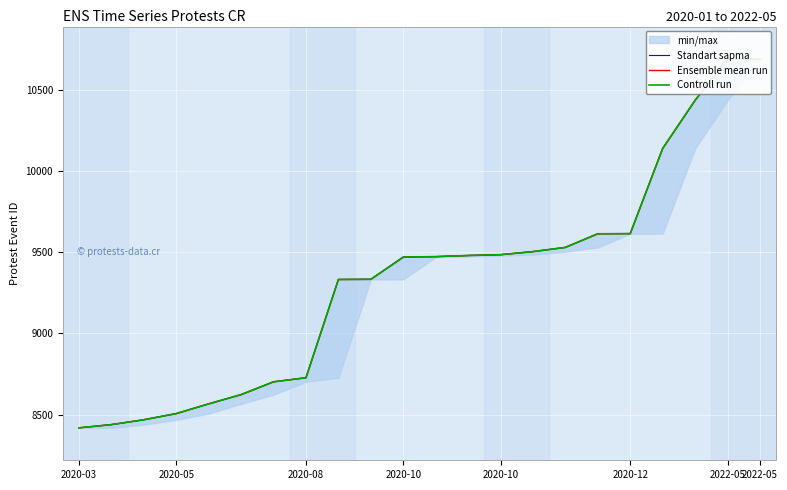

What is the sum of the Standart sapma values at 20 and 15?

20224